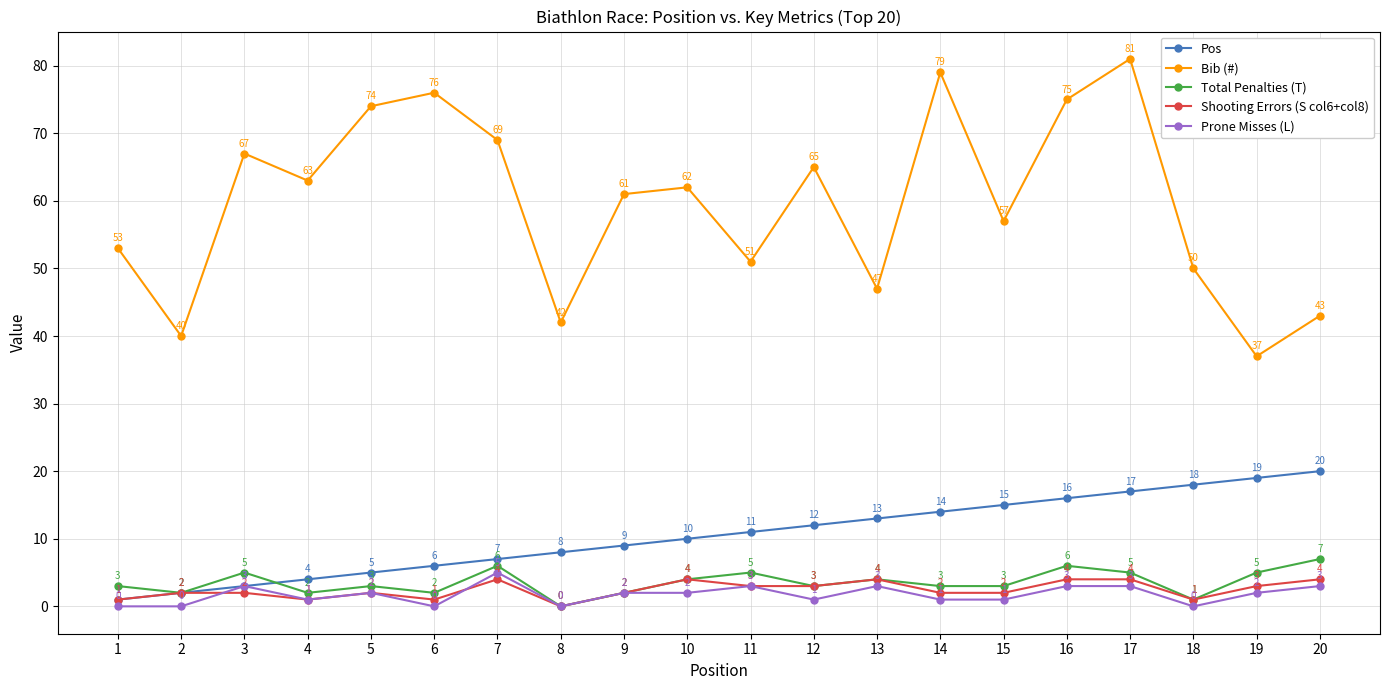

What is the greatest value displayed?

81